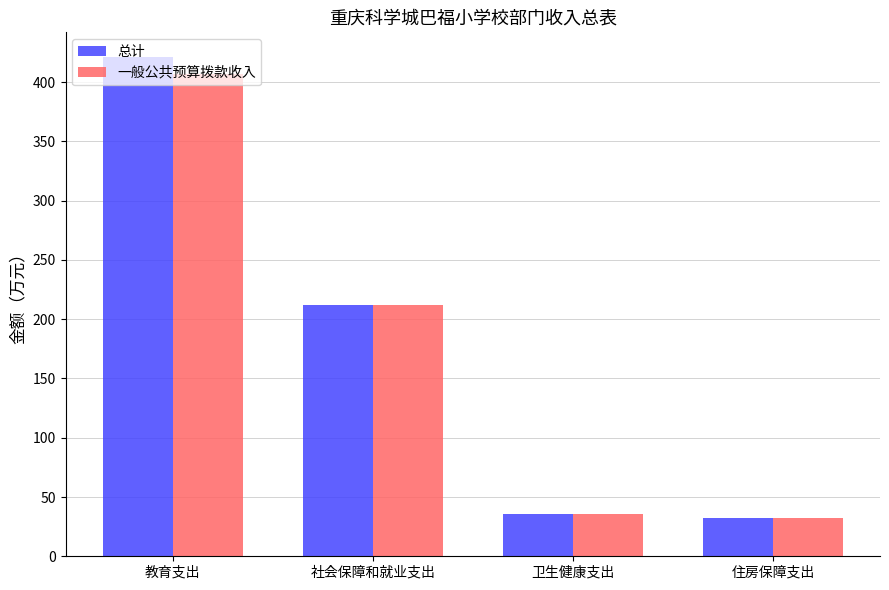

What is the maximum value shown in the chart?

421.0